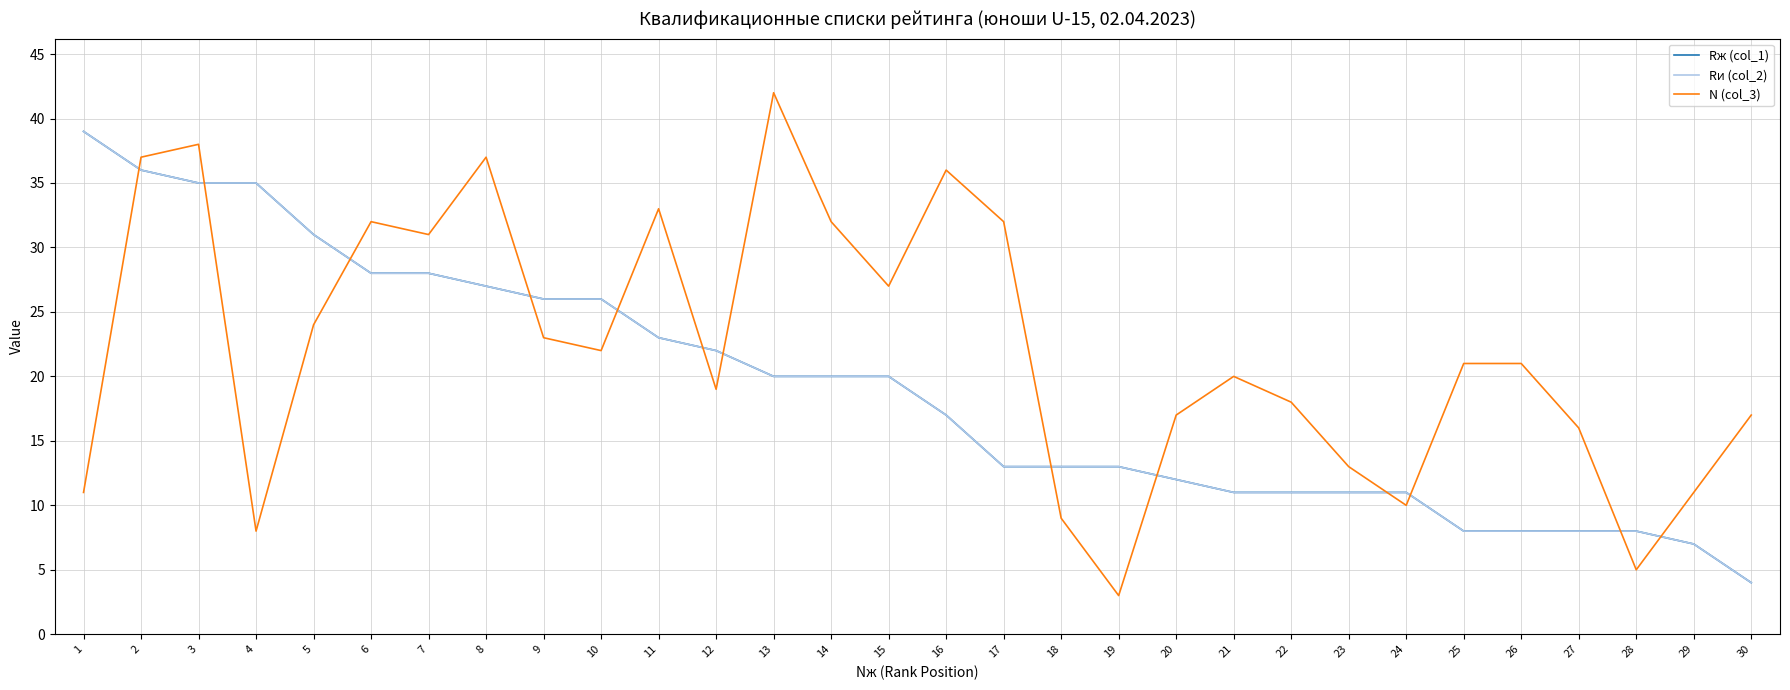

Which series has the widest spread of values?

N (col_3)